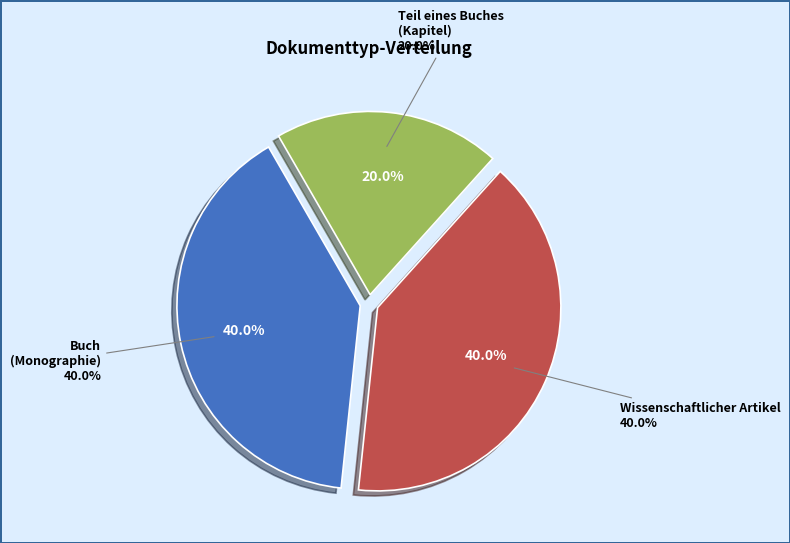

Rank the categories by value from lowest to highest.

Teil eines Buches (Kapitel), Buch (Monographie), Wissenschaftlicher Artikel